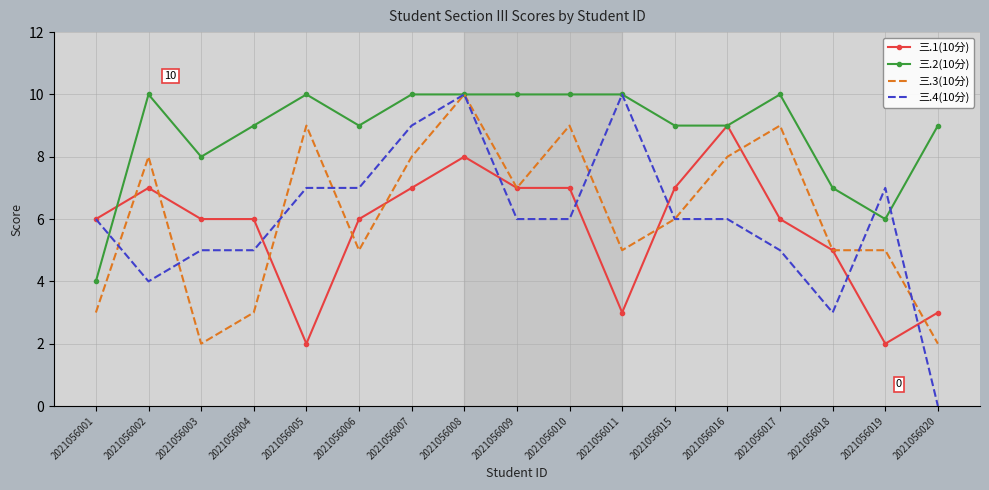

What is the average value of the 三.2(10分) series?

9